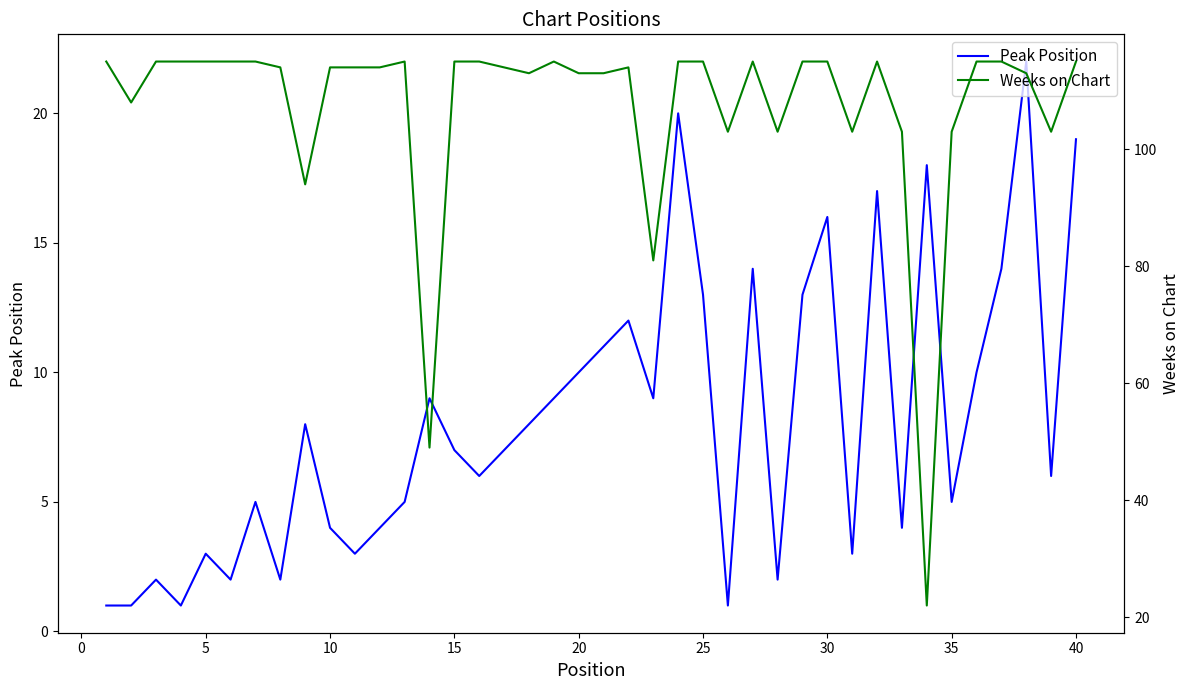

Does the chart display data point markers on the line(s)?

No